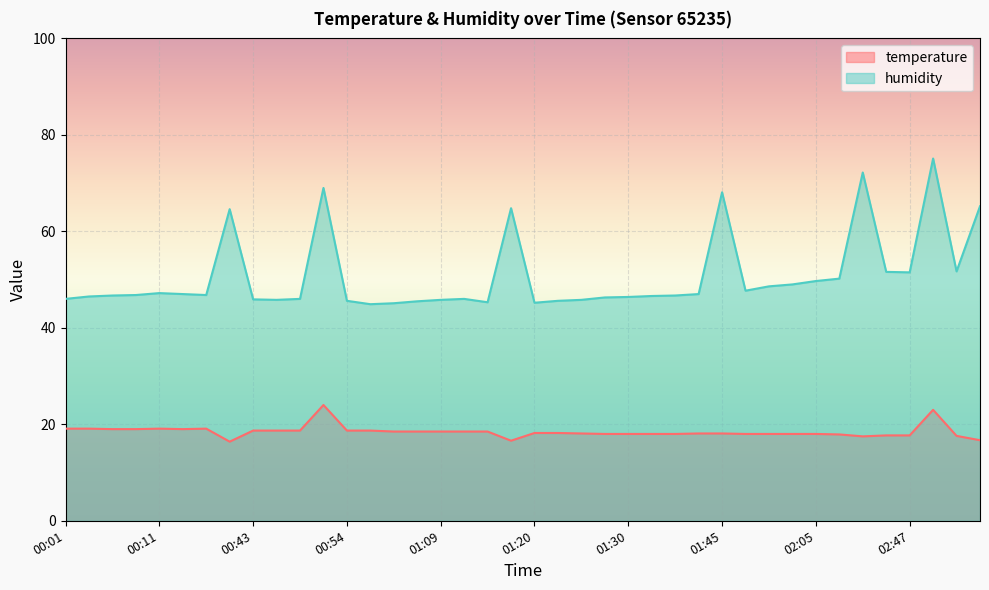

The value of temperature at 01:30 is 10.1. True or false?

False